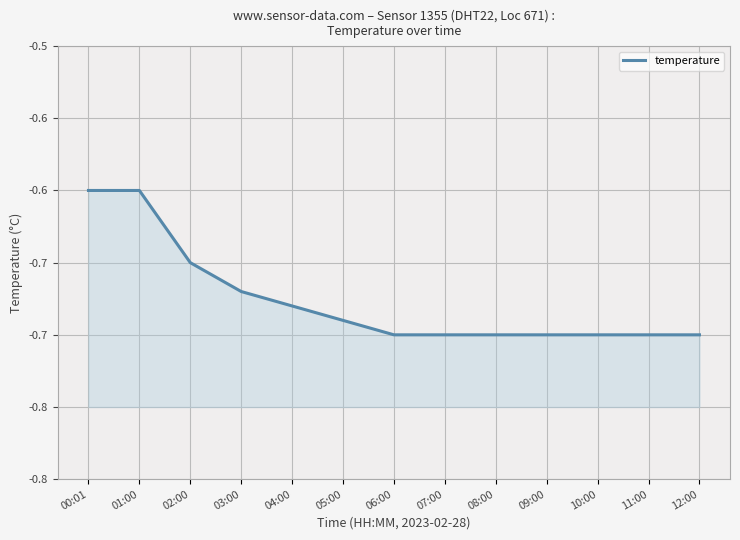

What is the sum of the values at 02:00 and 10:00?

-1.4